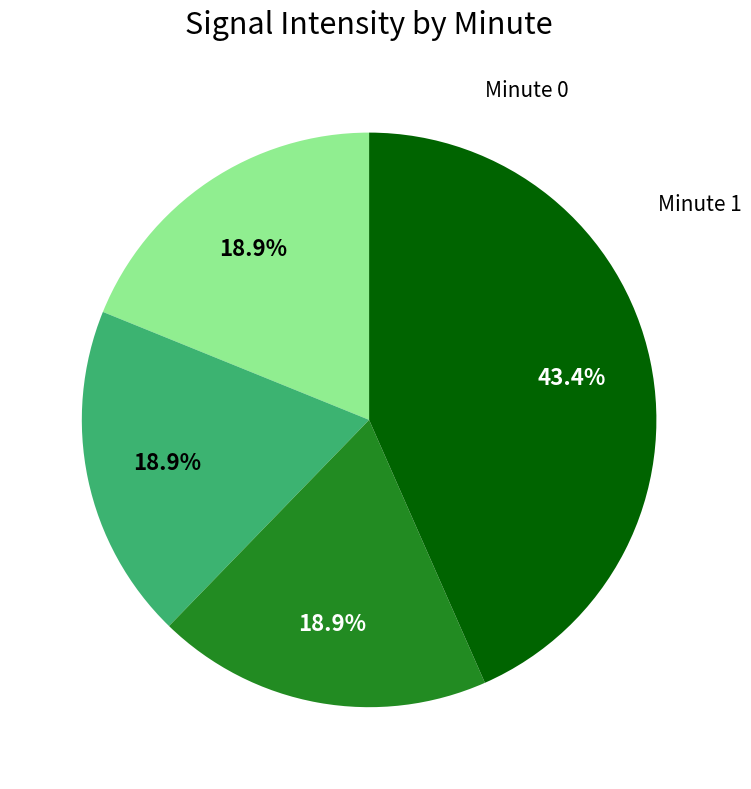

How many slices are in this pie chart?

4